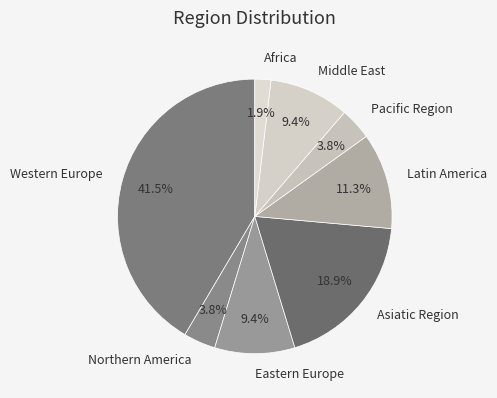

Combined, what portion of the pie is Western Europe and Northern America?

45.3%